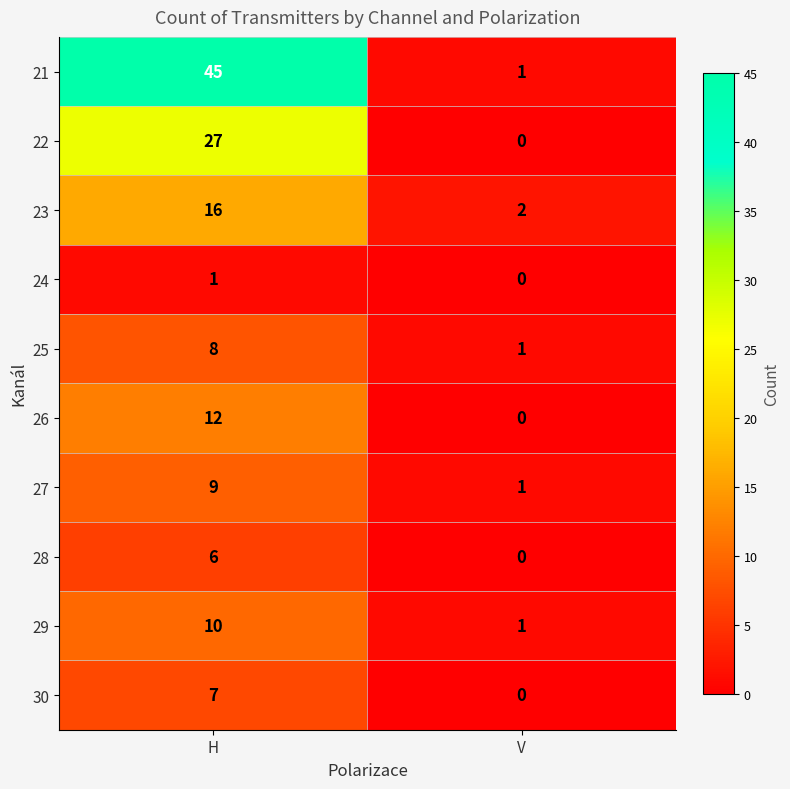

What is the total value across all series at V?

6